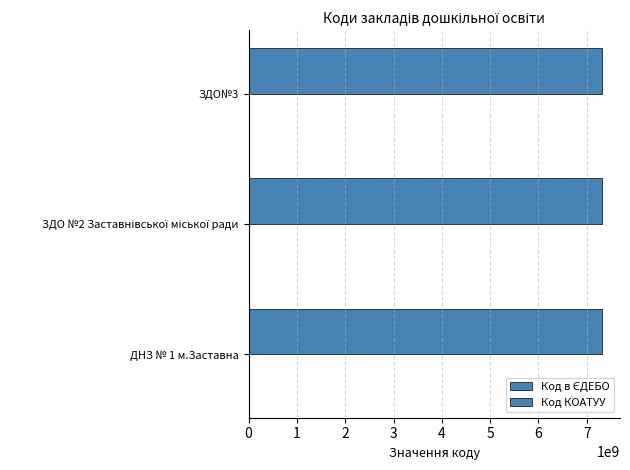

How many series are shown in this chart?

2